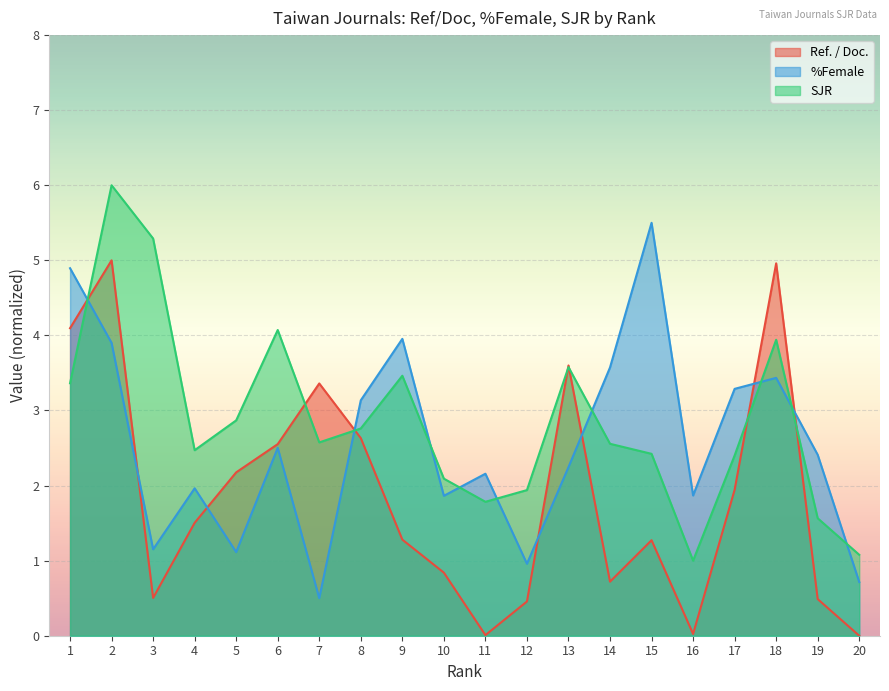

What is the total value across all series at 4?

5.9